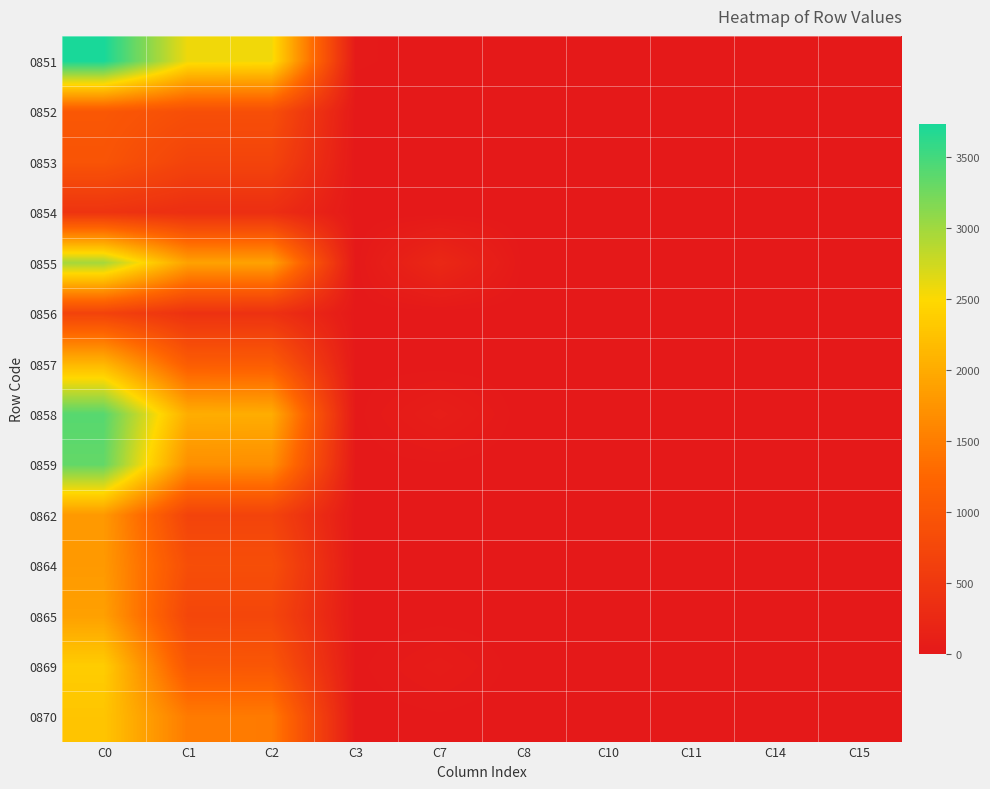

Which series has the largest total across all categories?

0851